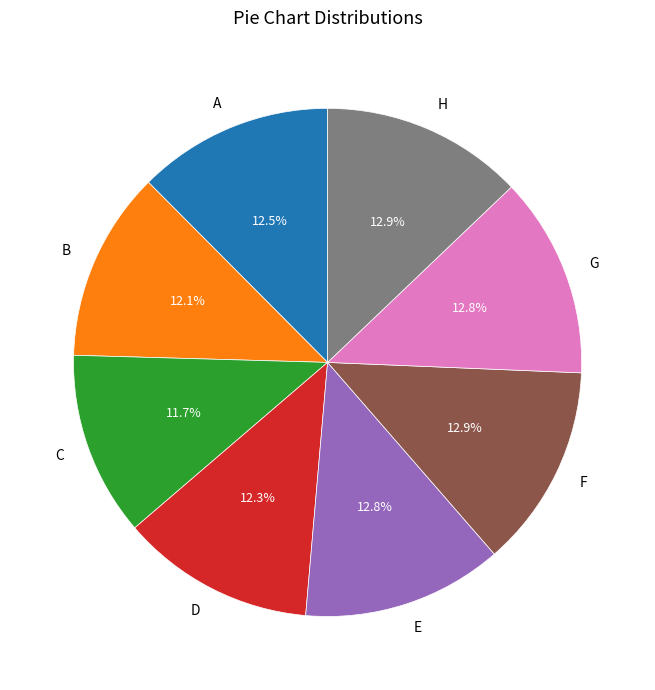

Between C and F, which is larger?

F